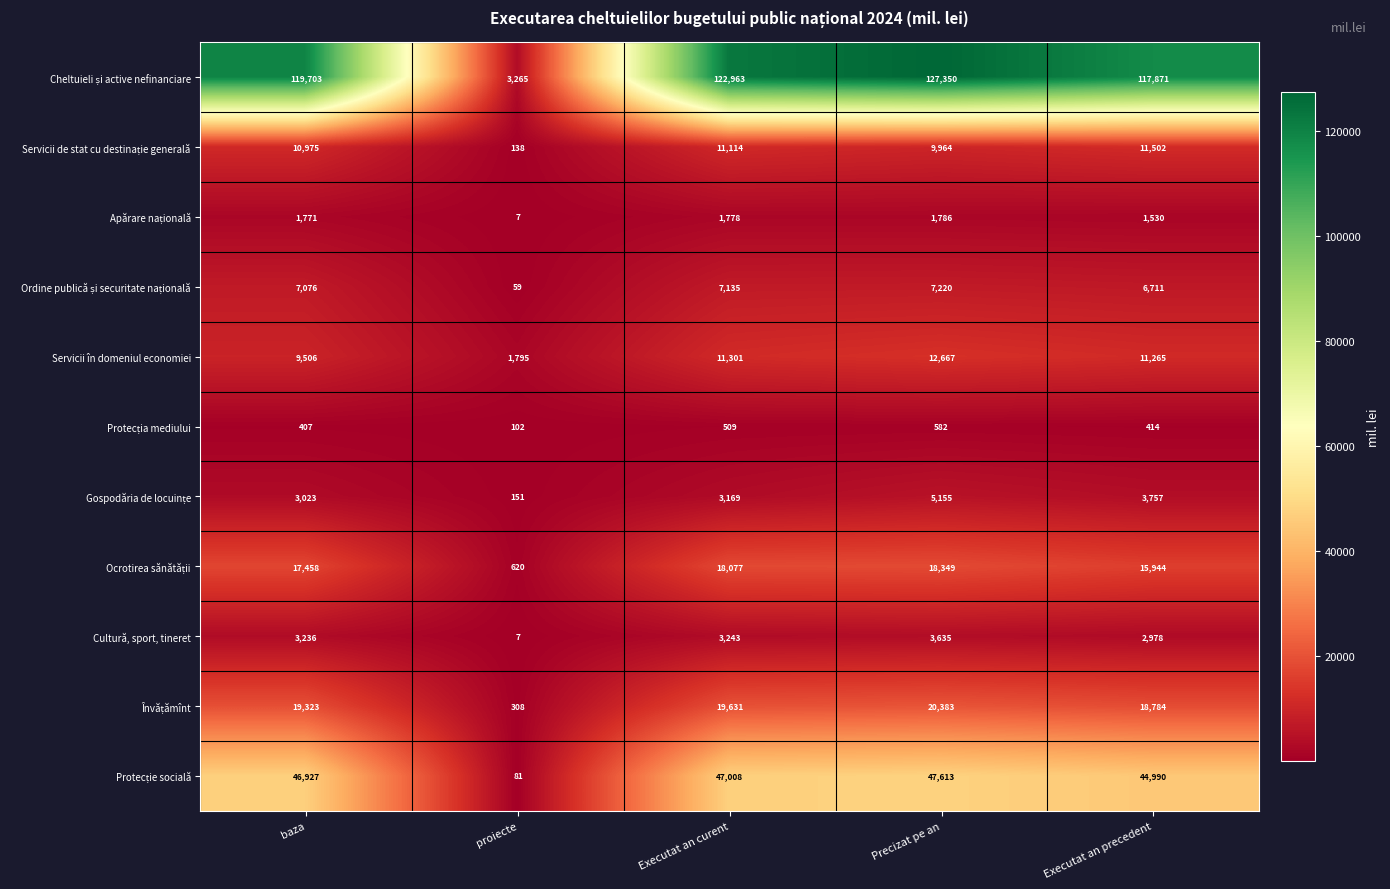

At which category is the sum across all series the highest?

Precizat pe an